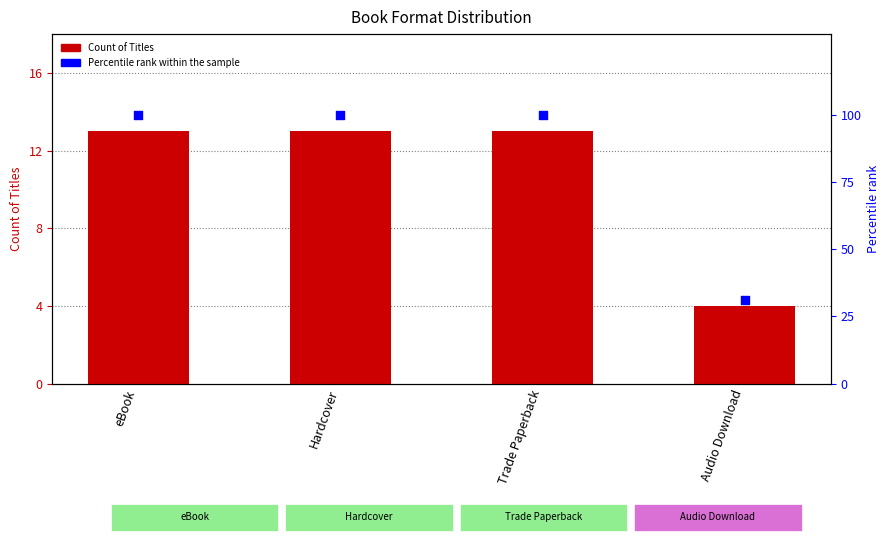

Which series has the largest Y range (max minus min)?

Percentile rank within the sample